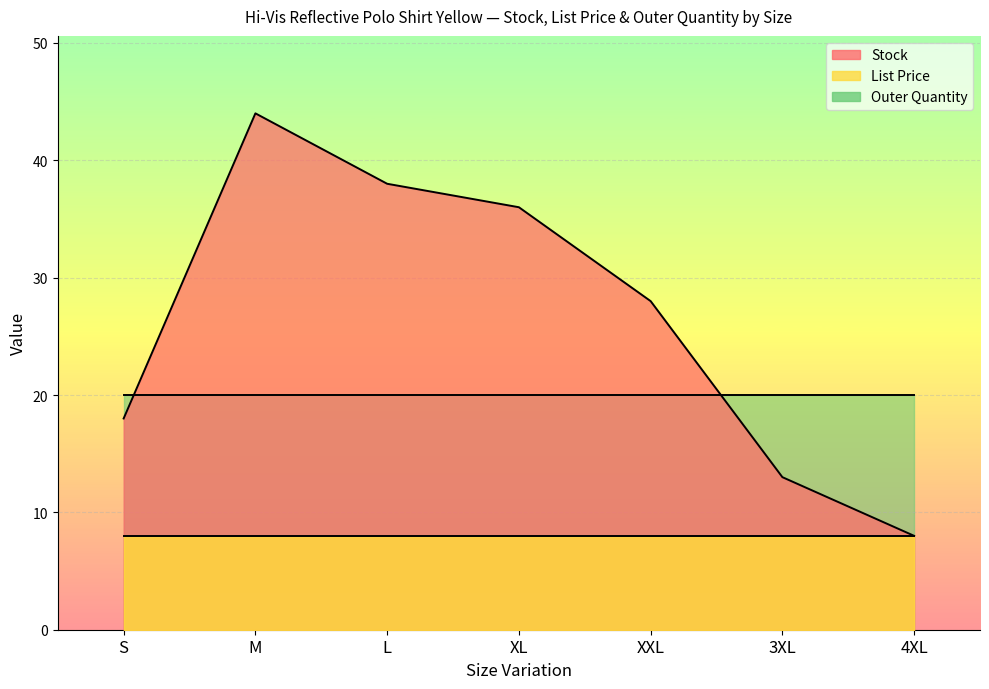

What is the sum of the List Price values at XXL and 4XL?

15.9